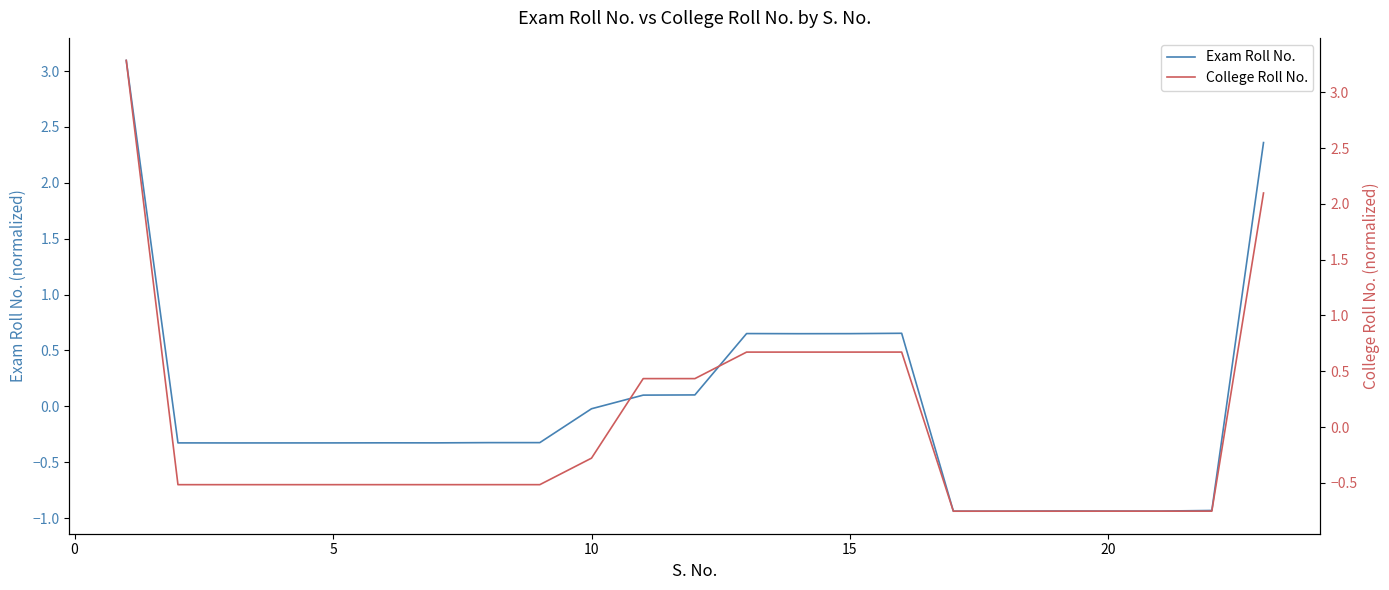

Reading left to right, transcribe all the data shown in this chart.

Exam Roll No.: 3.1	-0.3	-0.3	-0.3	-0.3	-0.3	-0.3	-0.3	-0.3	-0.0	0.1	0.1	0.7	0.6	0.7	0.7	-0.9	-0.9	-0.9	-0.9	-0.9	-0.9	2.4
College Roll No.: 3.3	-0.5	-0.5	-0.5	-0.5	-0.5	-0.5	-0.5	-0.5	-0.3	0.4	0.4	0.7	0.7	0.7	0.7	-0.8	-0.8	-0.8	-0.8	-0.8	-0.8	2.1